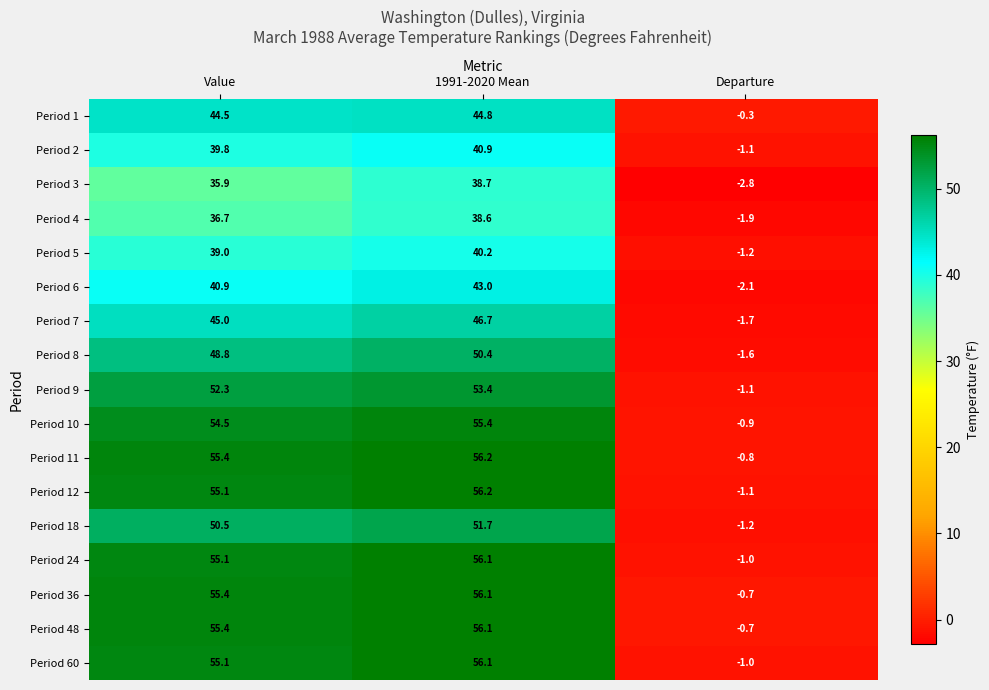

Rank the categories by Period 60 value from highest to lowest.

1991-2020 Mean, Value, Departure